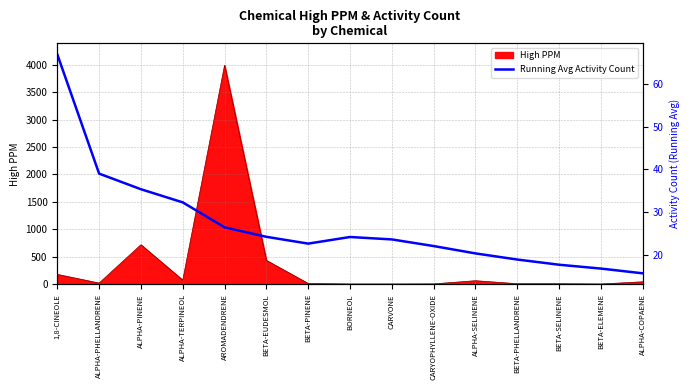

What is the maximum value shown in the chart?

67.0